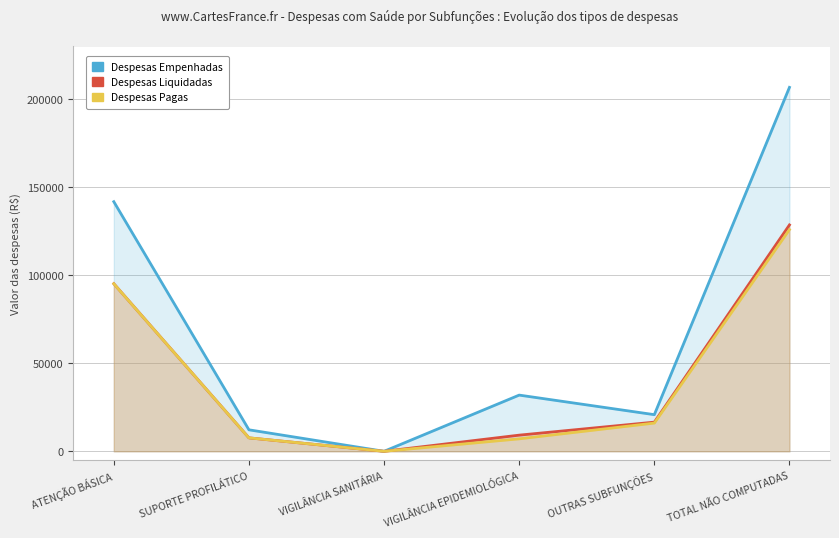

What is the difference between the highest and lowest values at OUTRAS SUBFUNÇÕES?

4775.3